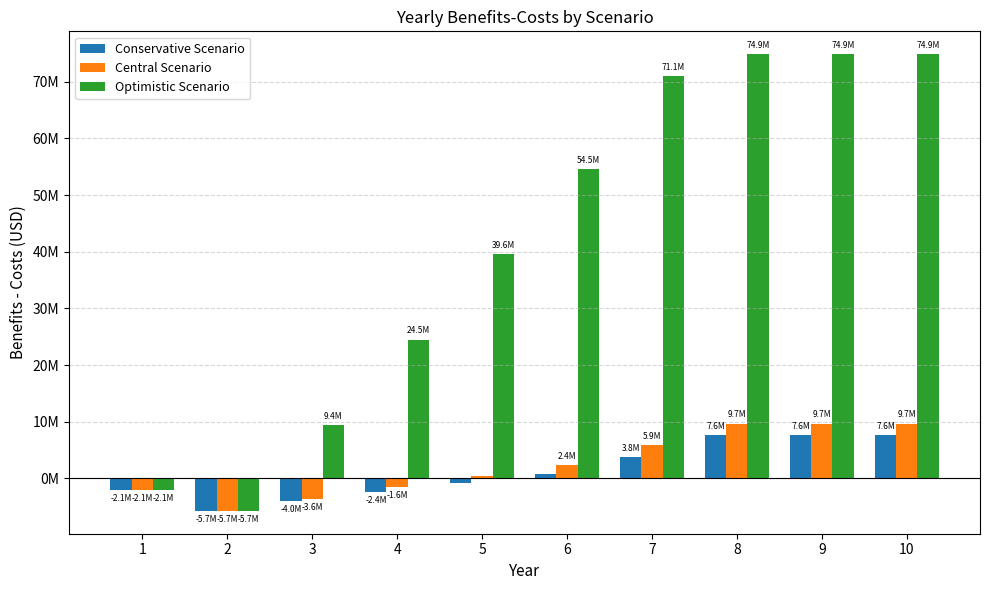

Does the chart contain any negative values?

Yes